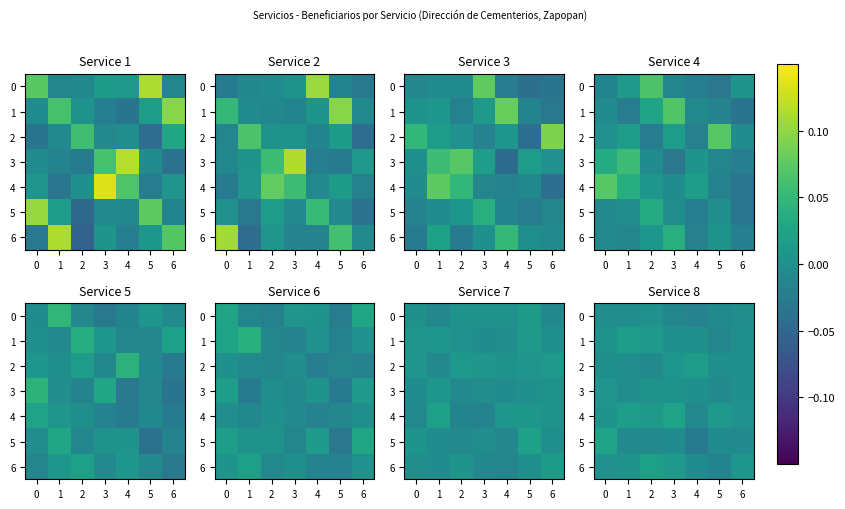

At 3, list the series in order from largest to smallest.

row_4, row_6, row_2, row_3, row_1, row_5, row_0